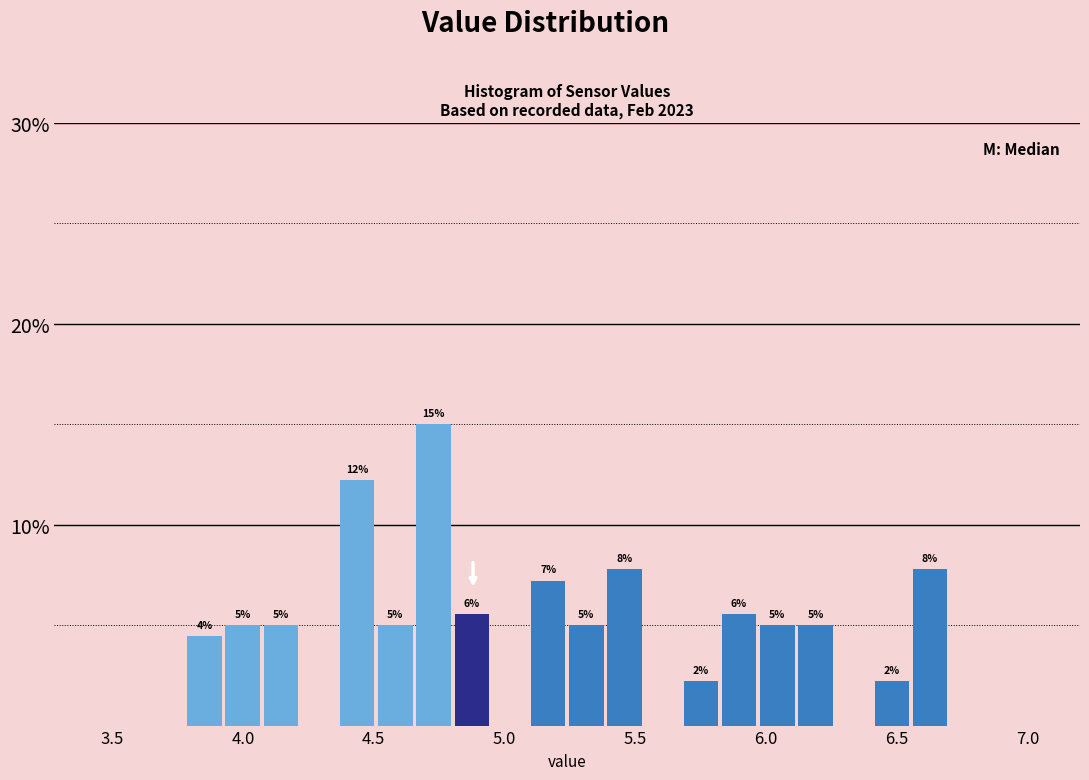

Around what value on the x-axis is the tallest bar? Give the approximate position of its centre, as read against the axis.

4.75